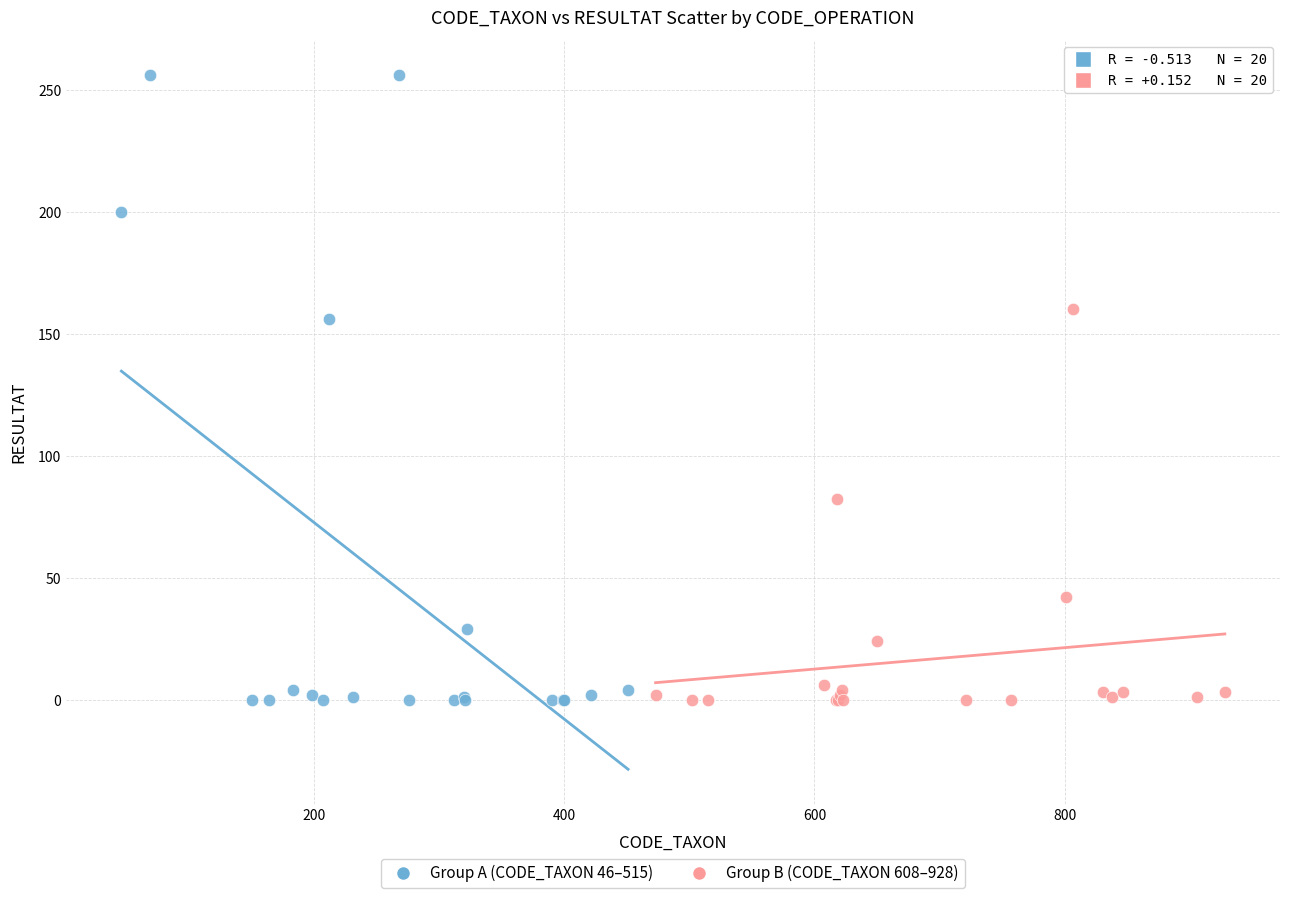

Which series contains the highest Y value?

Group A (CODE_TAXON 46–515)